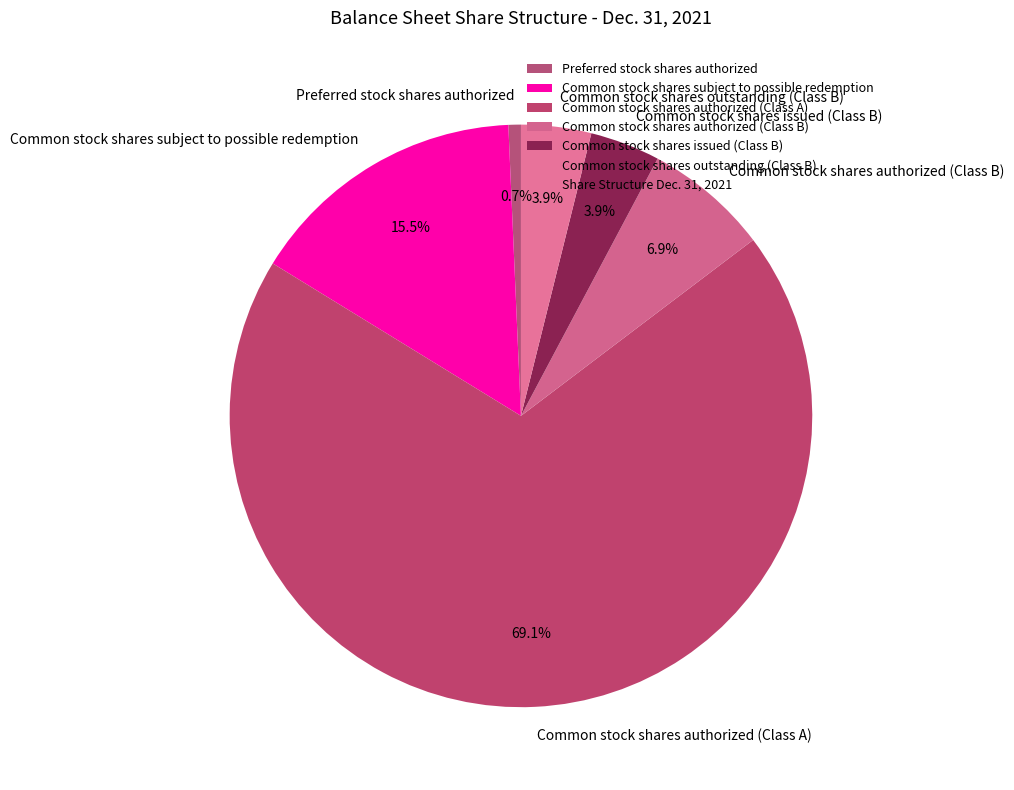

Which has a higher value, Common stock shares subject to possible redemption or Common stock shares outstanding (Class B)?

Common stock shares subject to possible redemption